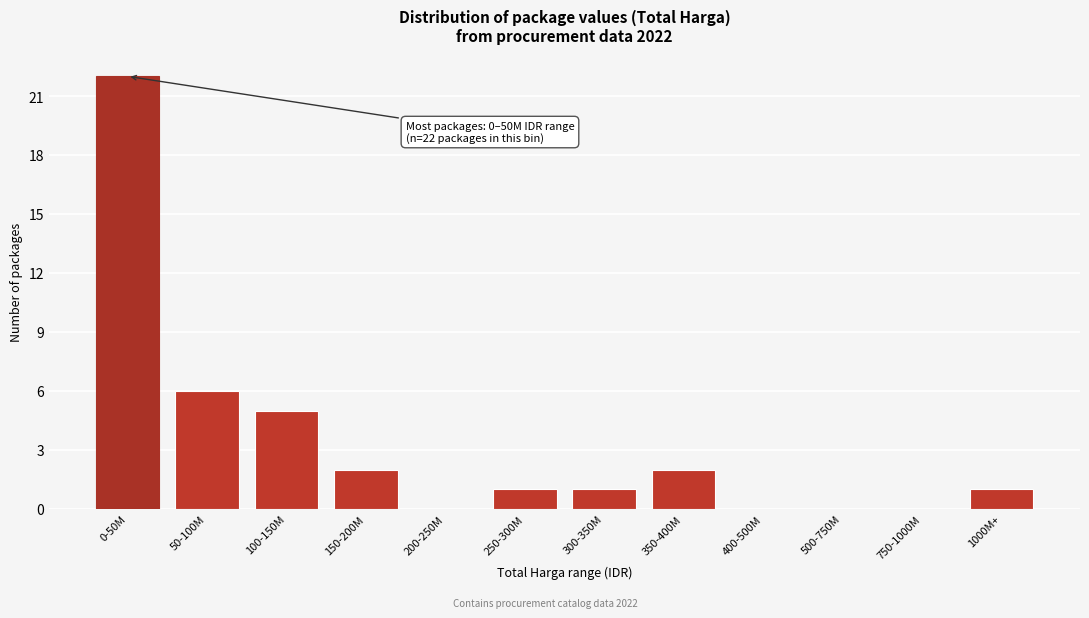

Reading left to right, transcribe all the data shown in this chart.

0-50M=22	50-100M=6	100-150M=5	150-200M=2	200-250M=0	250-300M=1	300-350M=1	350-400M=2	400-500M=0	500-750M=0	750-1000M=0	1000M+=1